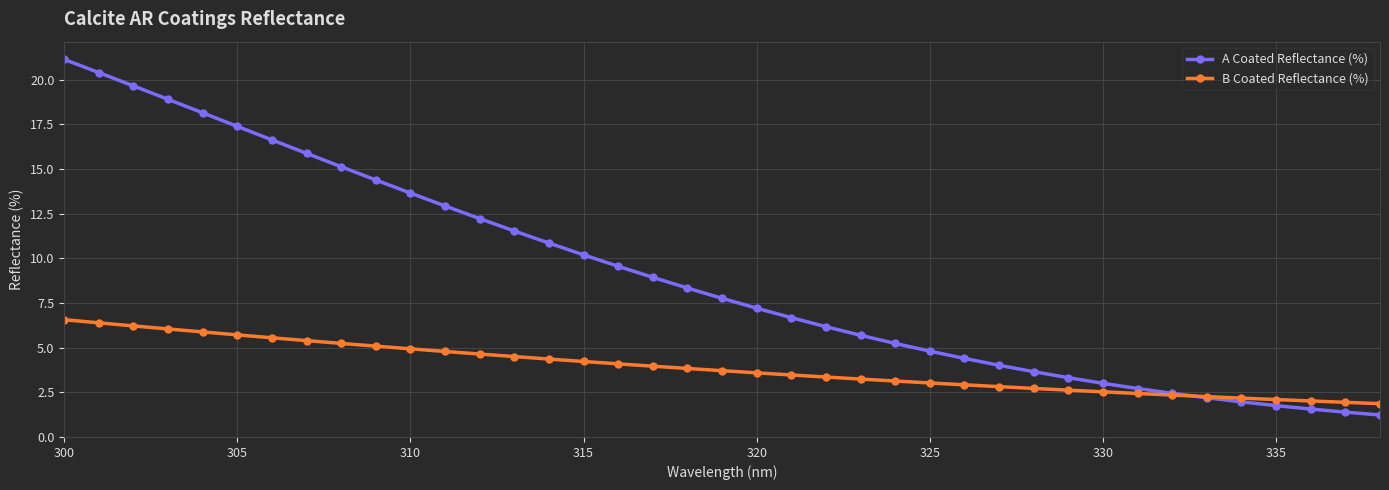

Count the number of categories in the chart.

39